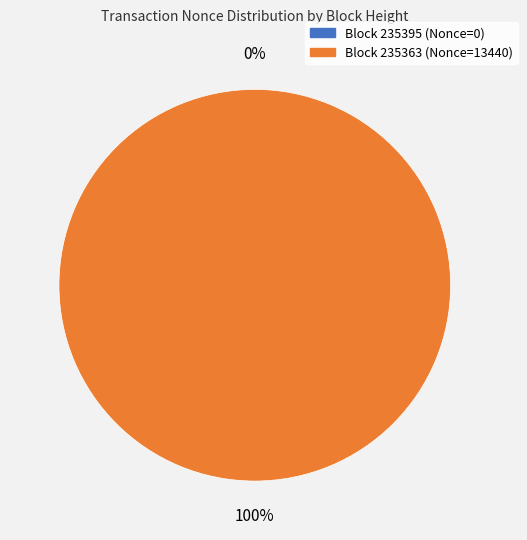

How many slices are in this pie chart?

2